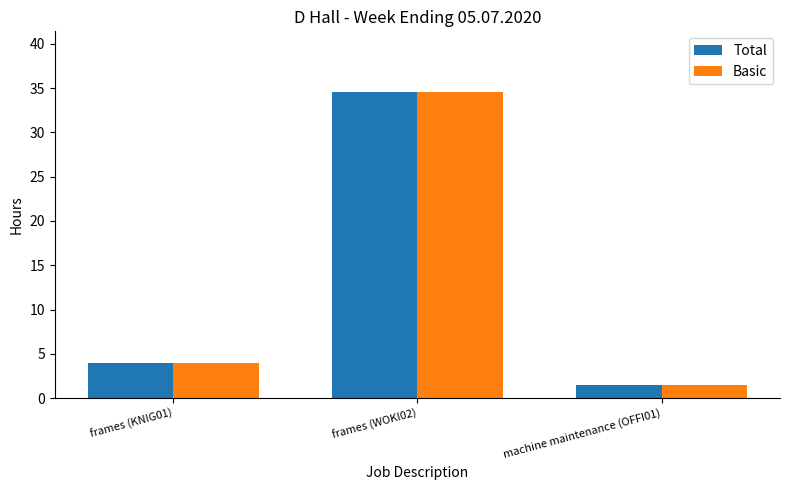

How many data points does each series have?

3